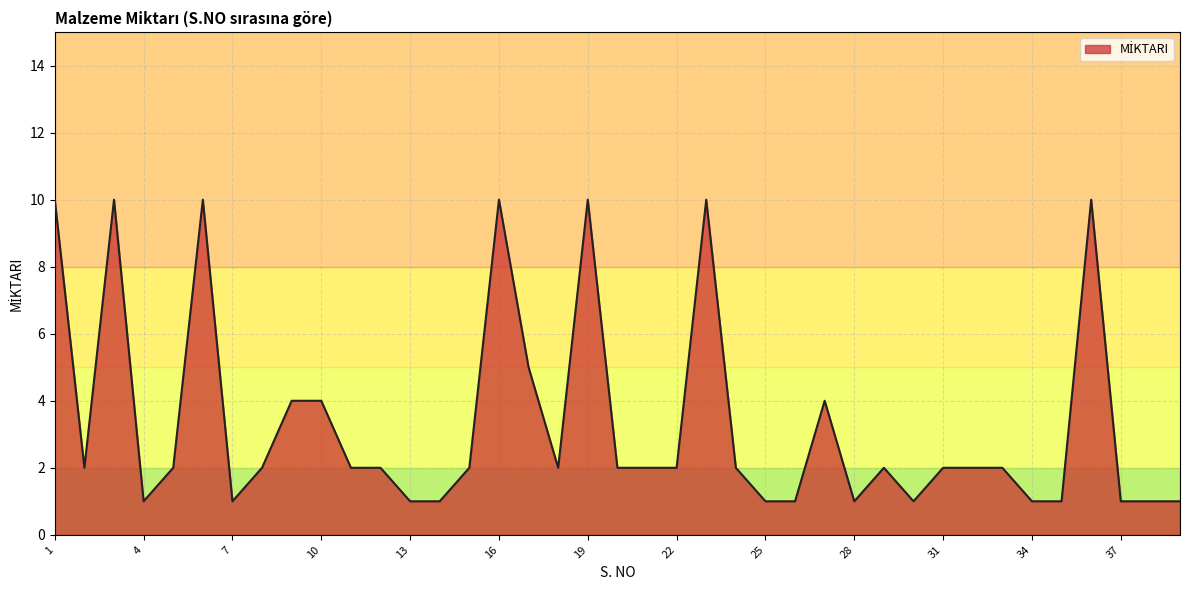

What is the greatest value displayed?

10